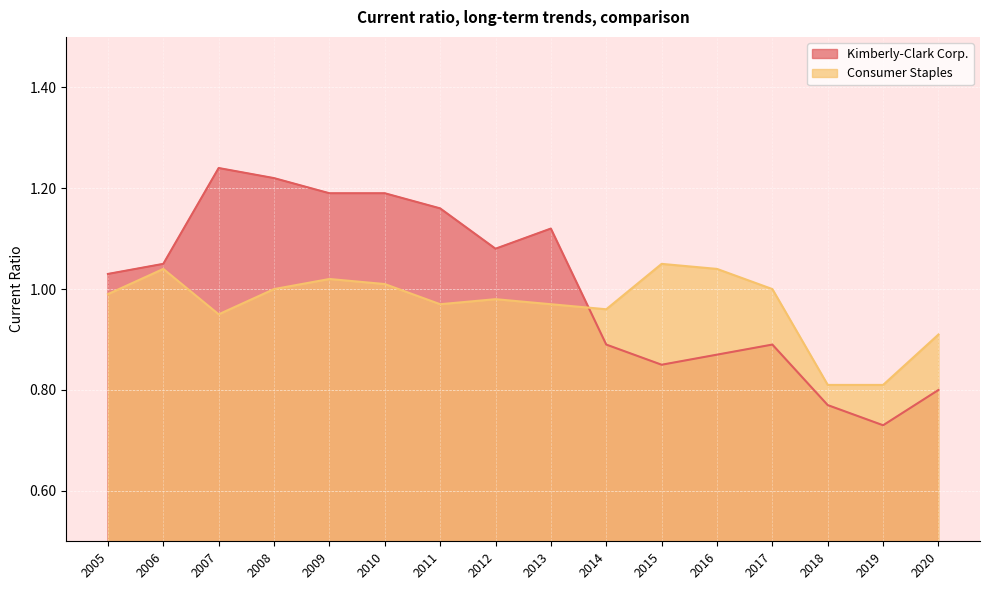

Reading left to right, transcribe all the data shown in this chart.

Kimberly-Clark Corp.: 2020=0.8	2019=0.7	2018=0.8	2017=0.9	2016=0.9	2015=0.8	2014=0.9	2013=1.1	2012=1.1	2011=1.2	2010=1.2	2009=1.2	2008=1.2	2007=1.2	2006=1.1	2005=1.0
Consumer Staples: 2020=0.9	2019=0.8	2018=0.8	2017=1.0	2016=1.0	2015=1.1	2014=1.0	2013=1.0	2012=1.0	2011=1.0	2010=1.0	2009=1.0	2008=1.0	2007=0.9	2006=1.0	2005=1.0